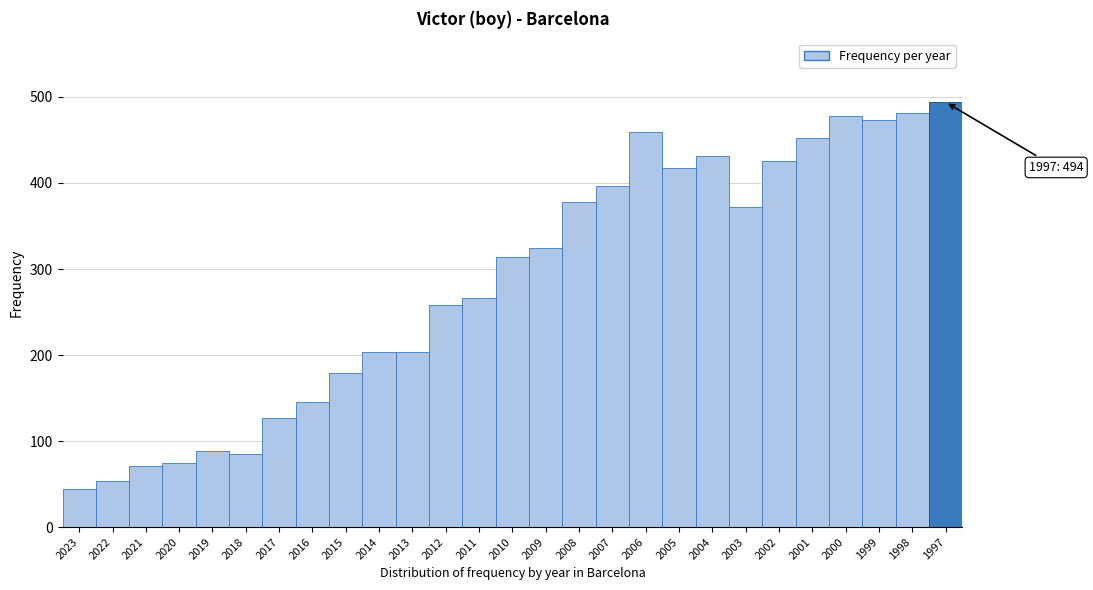

Reading left to right, extract all data points from this chart.

2023=44	2022=53	2021=71	2020=74	2019=88	2018=85	2017=127	2016=145	2015=179	2014=203	2013=203	2012=258	2011=266	2010=314	2009=325	2008=378	2007=397	2006=459	2005=417	2004=431	2003=372	2002=425	2001=452	2000=478	1999=473	1998=481	1997=494